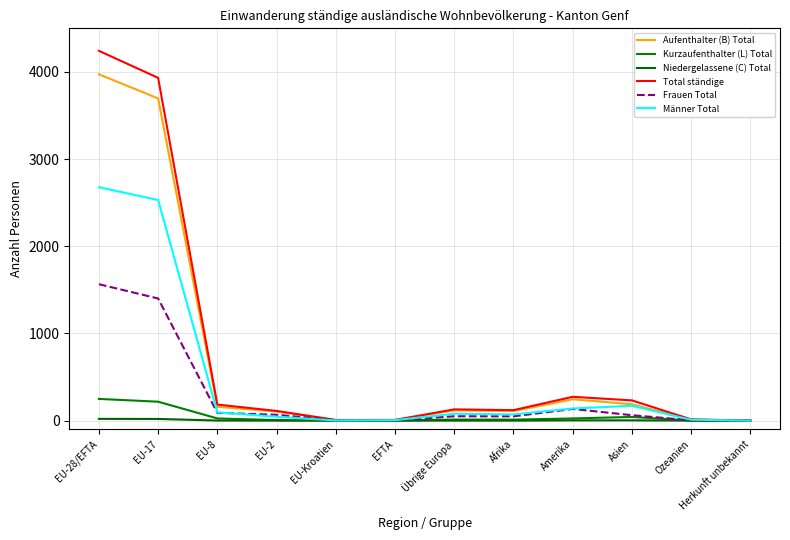

What value does the Total ständige series have at EFTA?

8